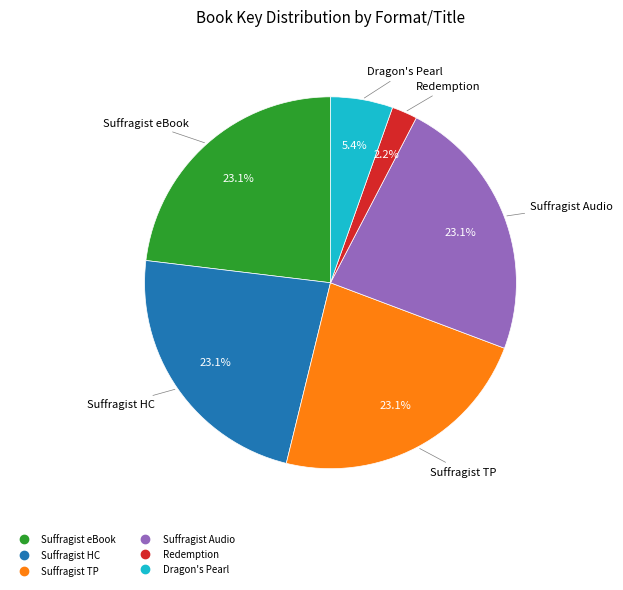

How many segments does this pie chart have?

6